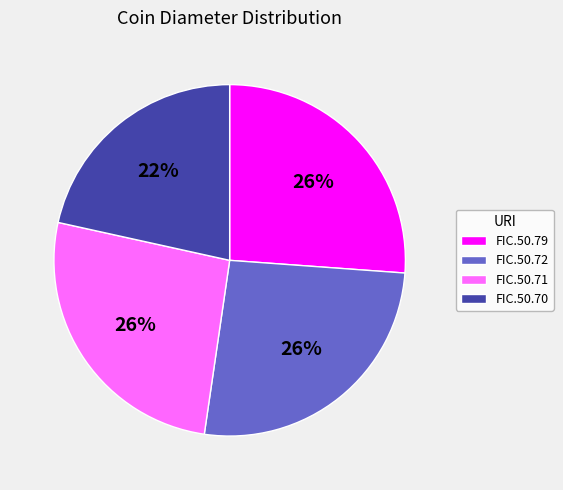

Count the number of slices in the pie.

4